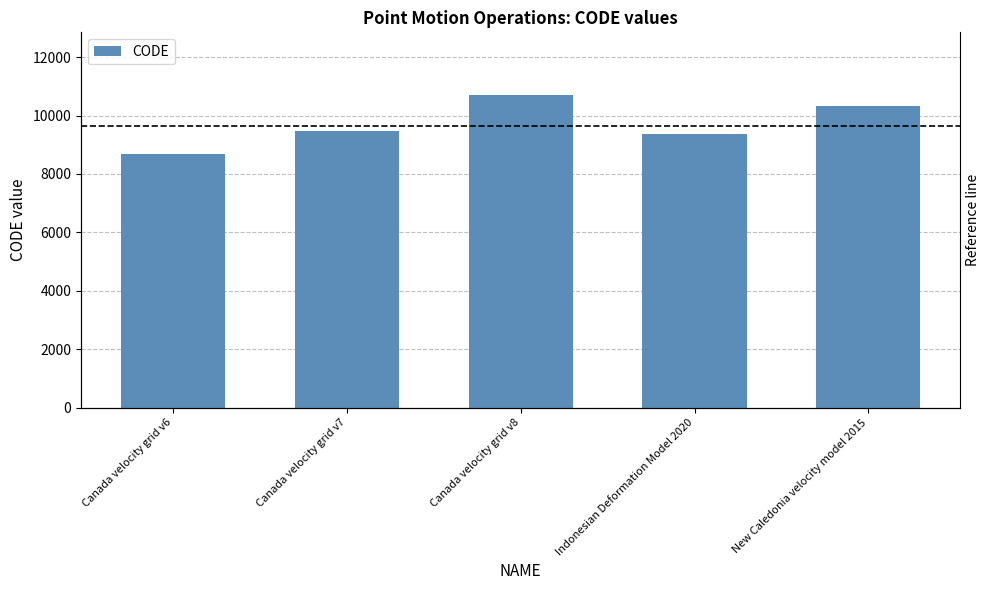

What is the approximate value at Canada velocity grid v8, to the nearest 100?

10700